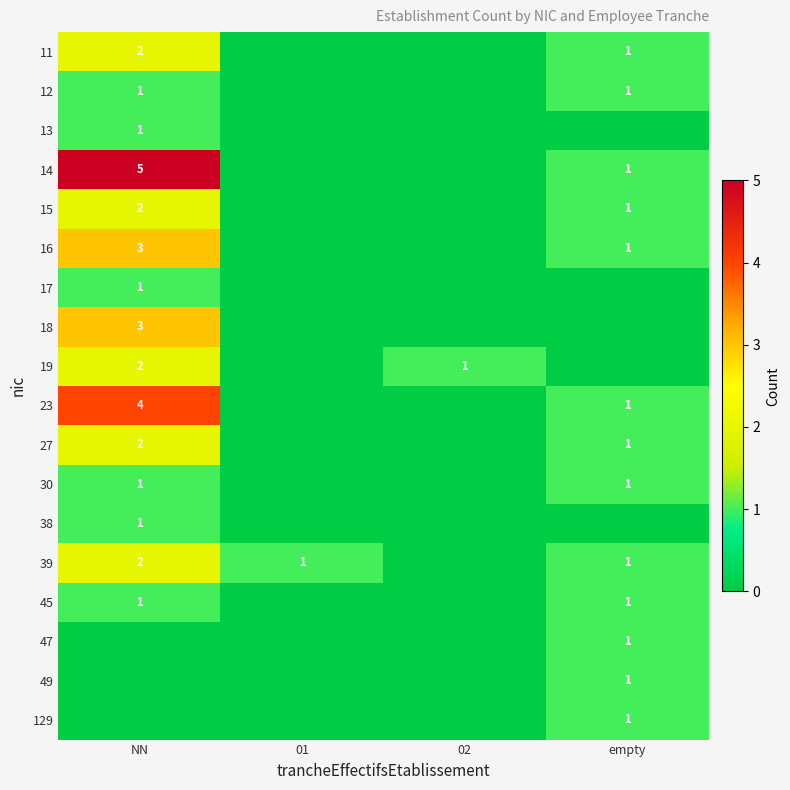

What is the maximum value shown in the chart?

5